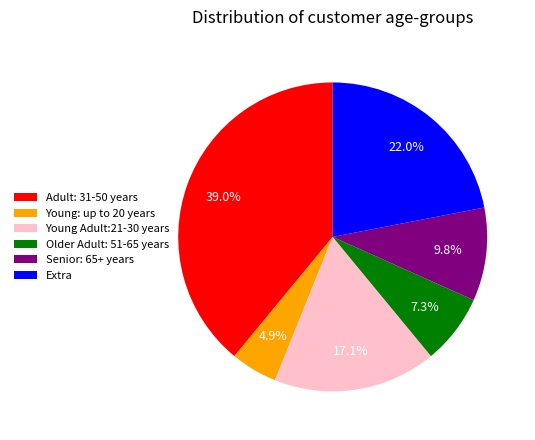

Which has a higher value, Adult: 31-50 years or Young Adult:21-30 years?

Adult: 31-50 years